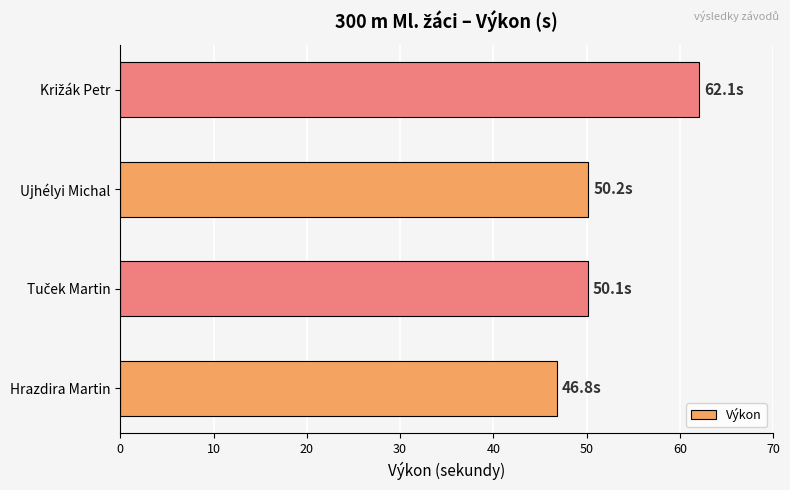

The chart shows a value of 28.7 at Ujhélyi Michal. True or false?

False